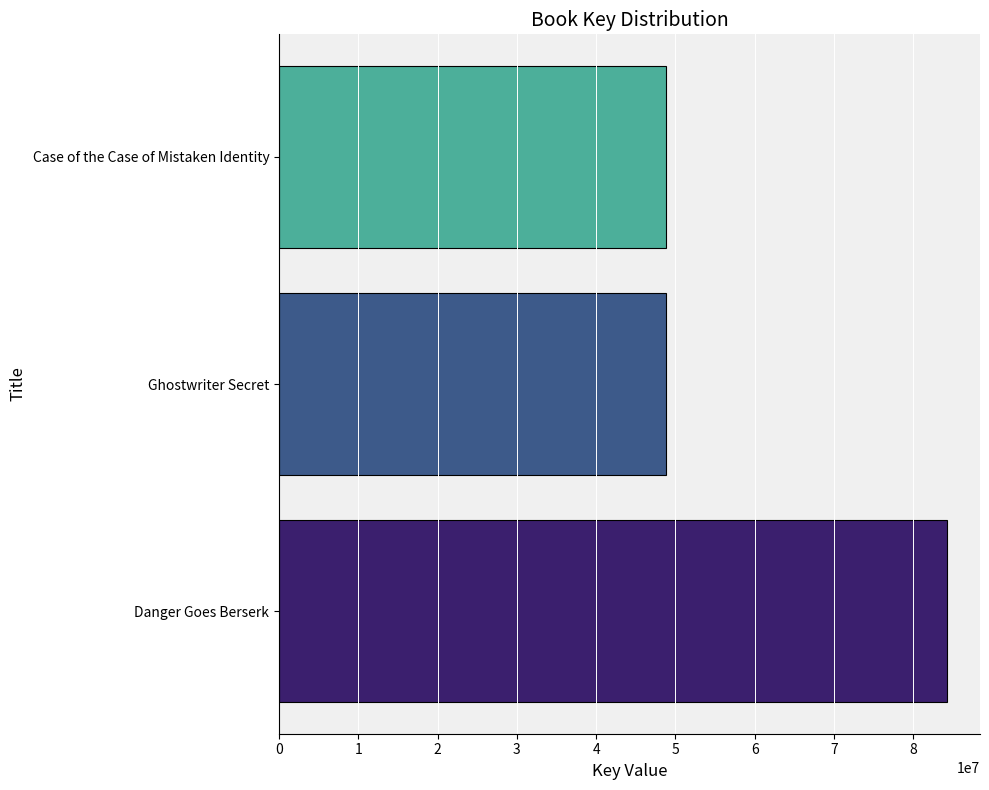

The chart shows a value of 84192878 at Danger Goes Berserk. True or false?

True